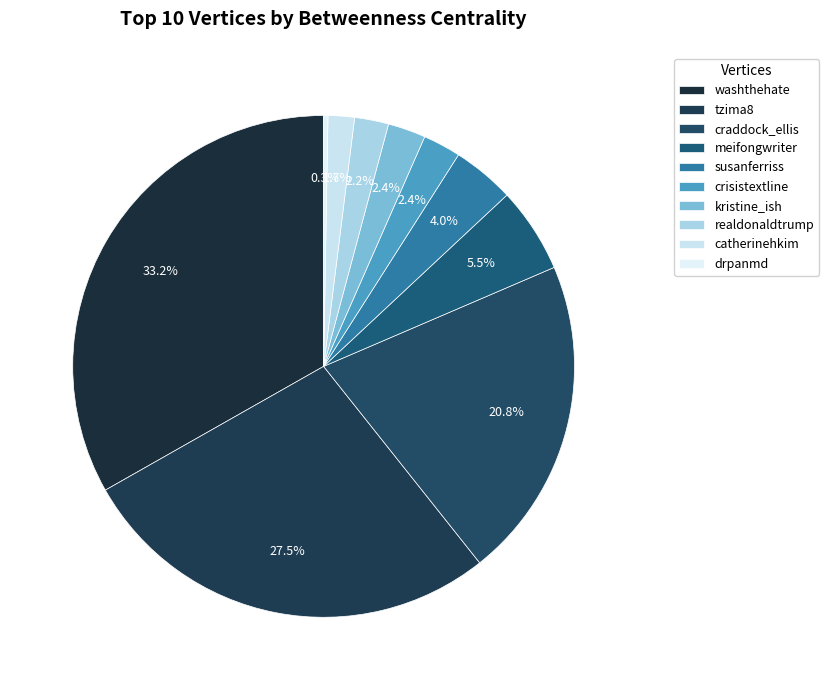

To the nearest percent, what portion does meifongwriter represent?

6%